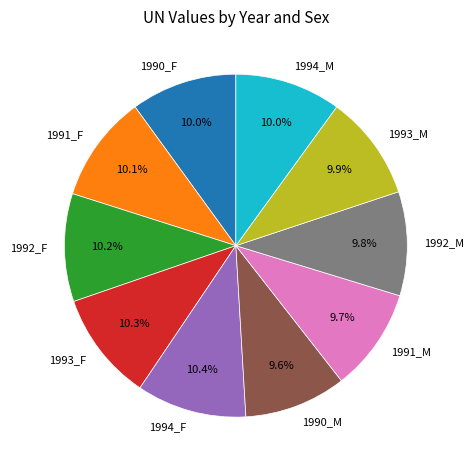

Is there a majority slice in this chart?

No